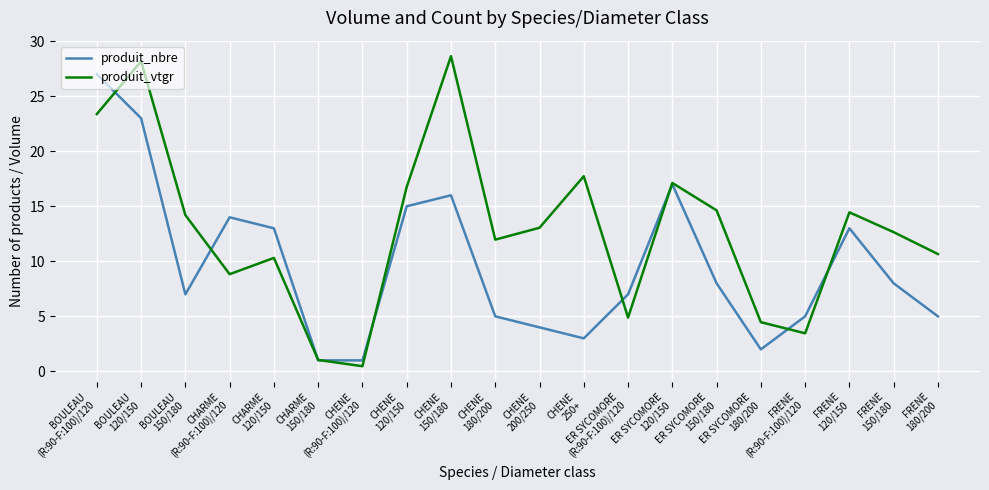

Which series ends up on top after the final intersection of produit_nbre and produit_vtgr?

produit_vtgr